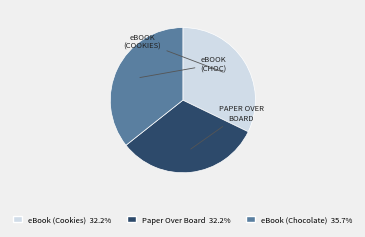

Is there a majority slice in this chart?

No